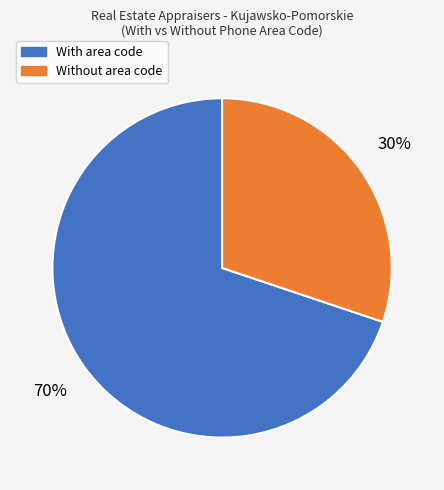

Is it true that Without area code is 30% of the pie?

True